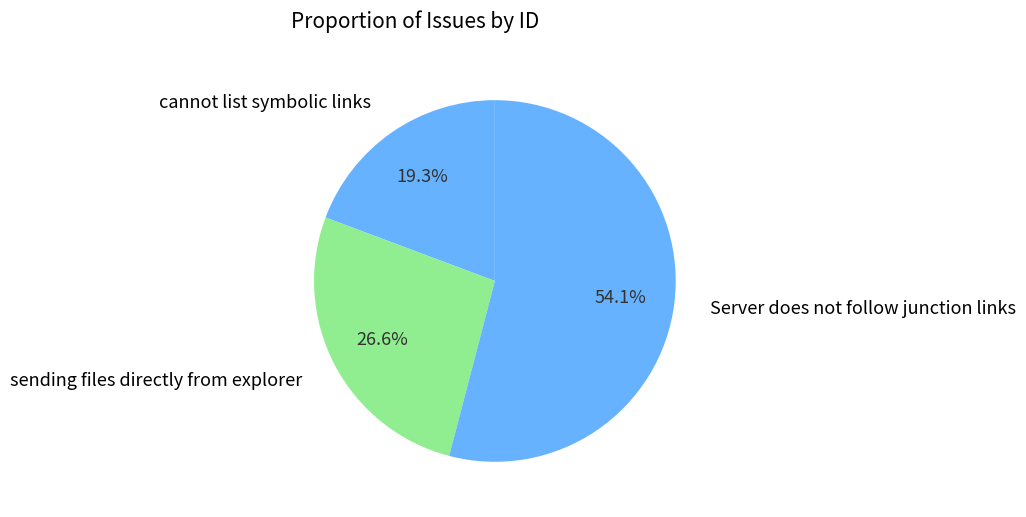

Which category has the smallest portion of the pie?

cannot list symbolic links